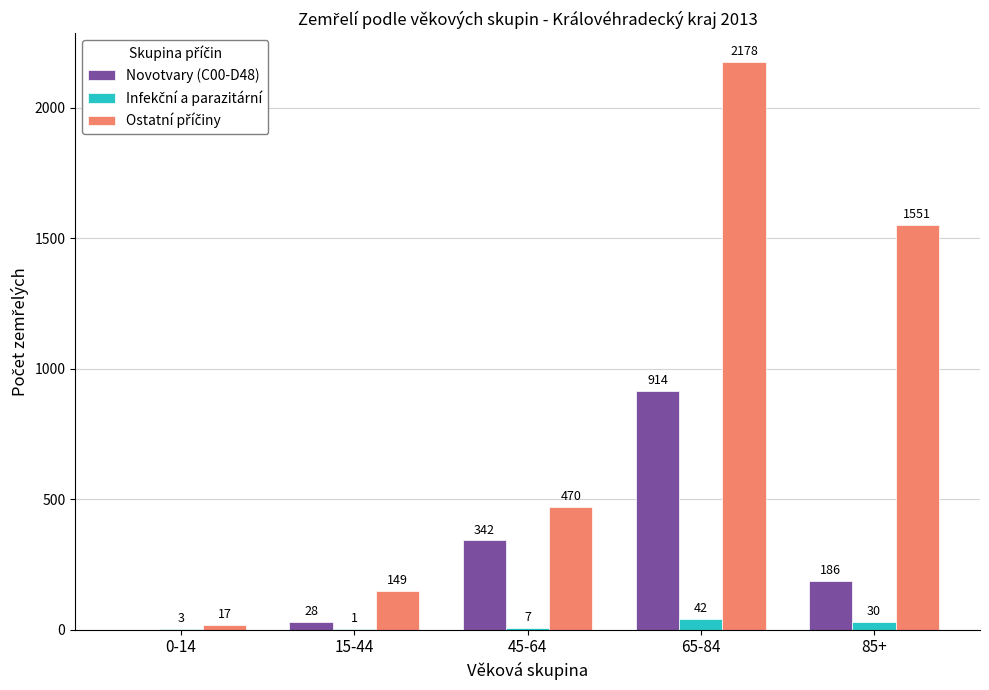

Which label corresponds to the largest value in the chart?

65-84